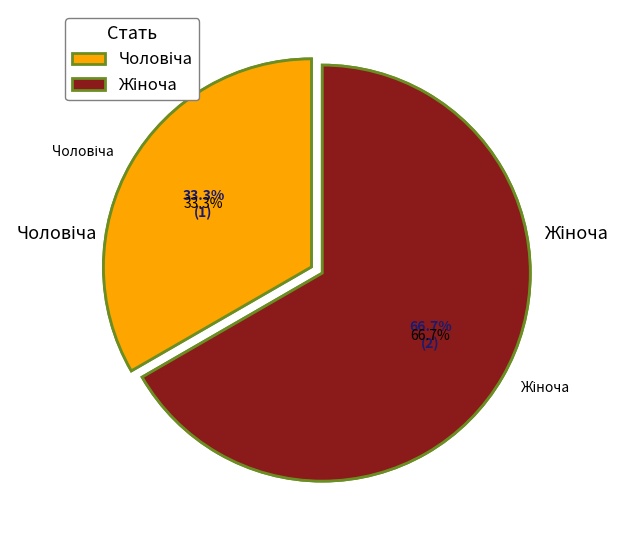

How many slices are in this pie chart?

2